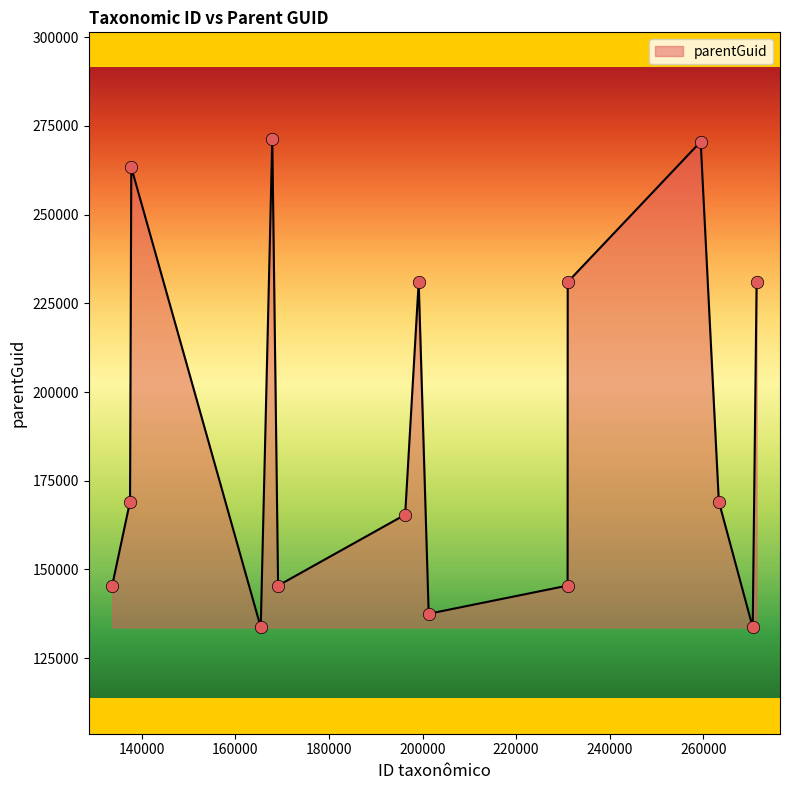

What is the minimum value shown in the chart?

133665